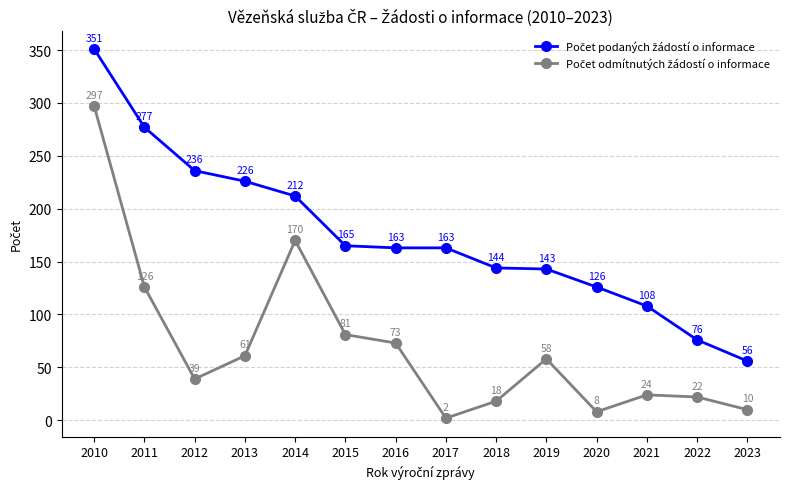

What is the maximum value shown in the chart?

351